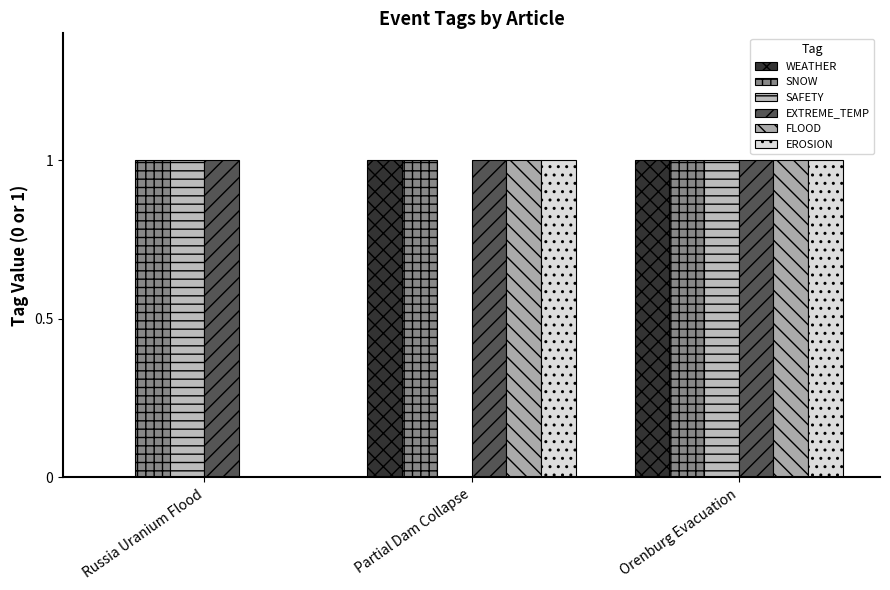

What is the spread (max minus min) of values at Russia Uranium Flood?

1